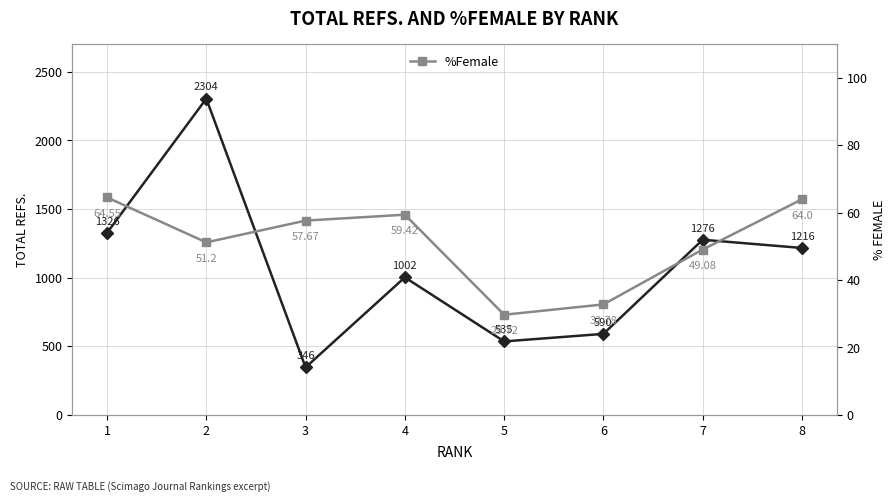

Where is the first local minimum for %Female?

2